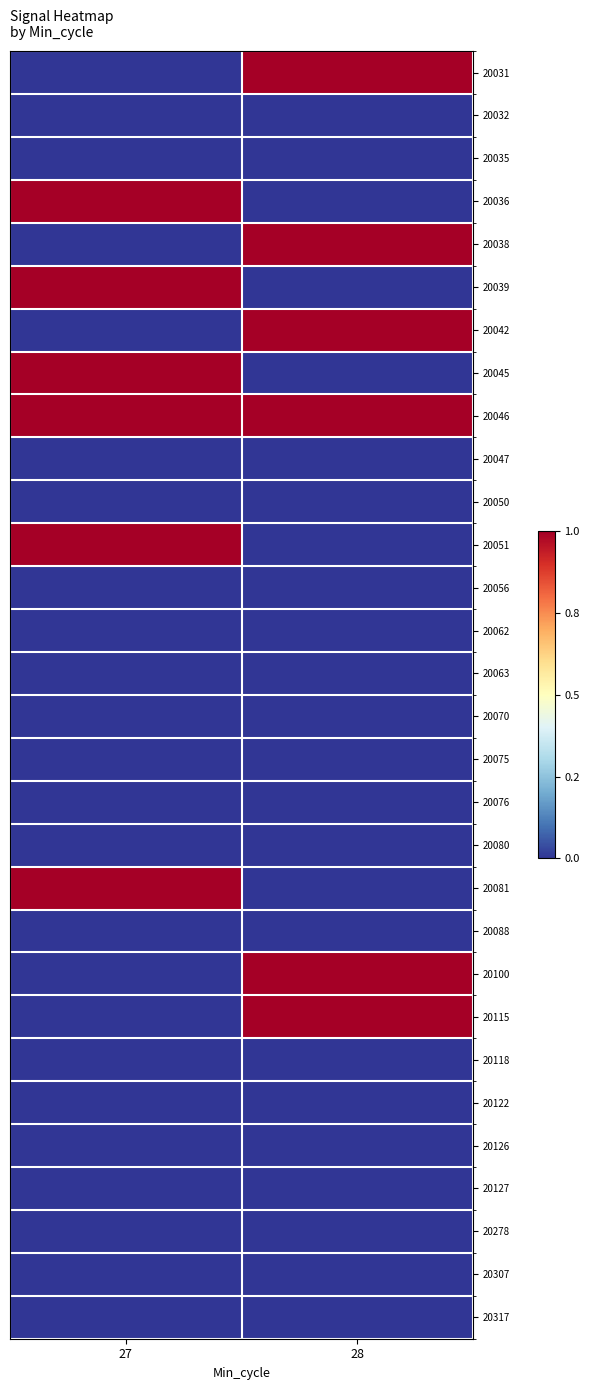

Rank the series at 27 from highest to lowest value.

20036, 20039, 20045, 20046, 20051, 20081, 20031, 20032, 20035, 20038, 20042, 20047, 20050, 20056, 20062, 20063, 20070, 20075, 20076, 20080, 20088, 20100, 20115, 20118, 20122, 20126, 20127, 20278, 20307, 20317